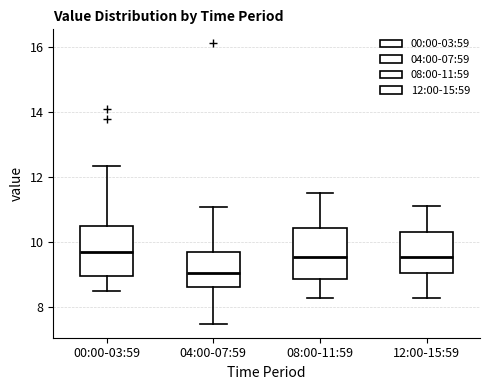

Reading left to right, transcribe this box plot: for each box, give where its median line is, the range the box spans, and where its two whiskers end, as read against the y-axis. The values are not printed on the chart, so give them approximately, as read against the axis.

00:00-03:59: median 9.6, box 9.0 to 10.4, whiskers 8.6 to 12.4
04:00-07:59: median 9.0, box 8.6 to 9.8, whiskers 7.6 to 11.0
08:00-11:59: median 9.6, box 8.8 to 10.4, whiskers 8.4 to 11.6
12:00-15:59: median 9.6, box 9.0 to 10.4, whiskers 8.4 to 11.2